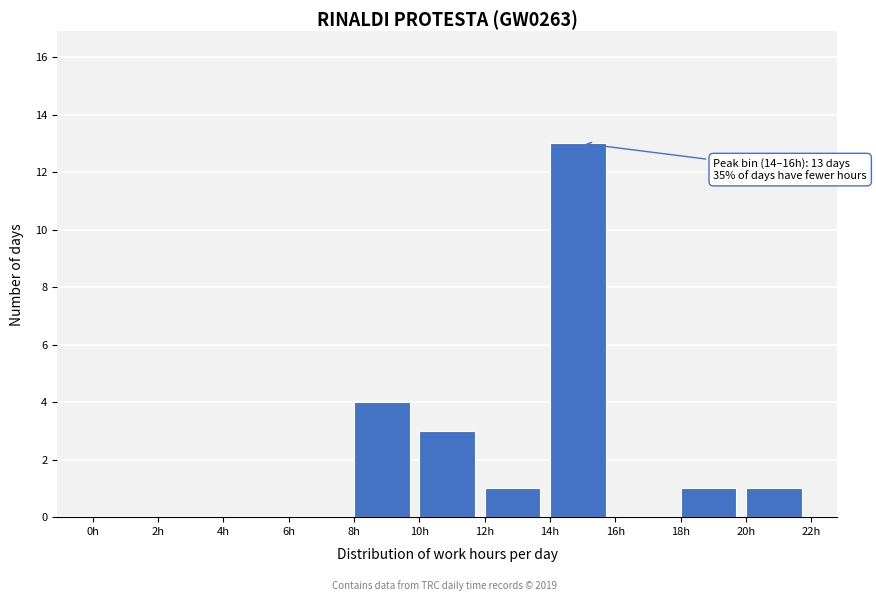

Over which range of the x-axis is the bar tallest?

14 to 16